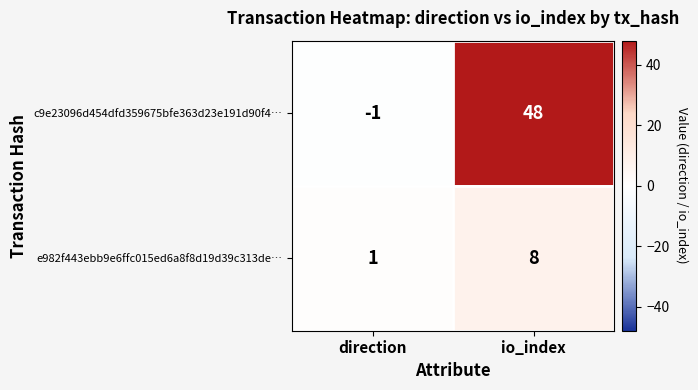

List the labels in order of e982f443ebb9e6ffc015ed6a8f8d19d39c313de… value, smallest first.

direction, io_index